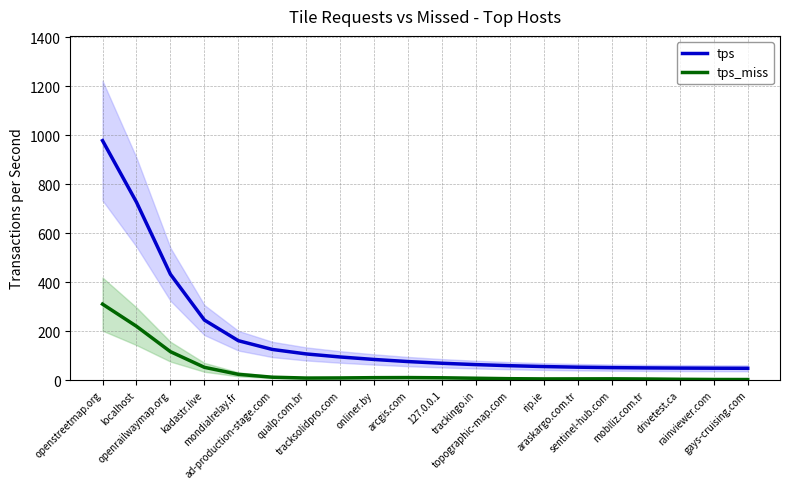

What is the sum of all tps_miss values?

813.6